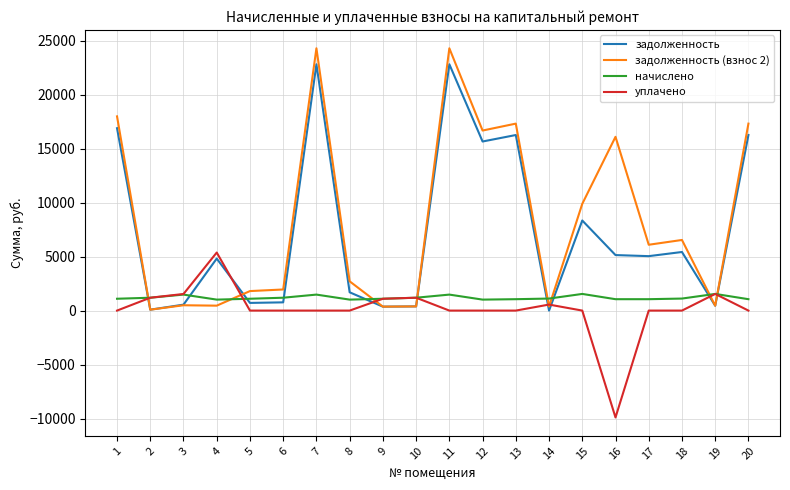

Where do задолженность and начислено first cross each other?

1 and 2